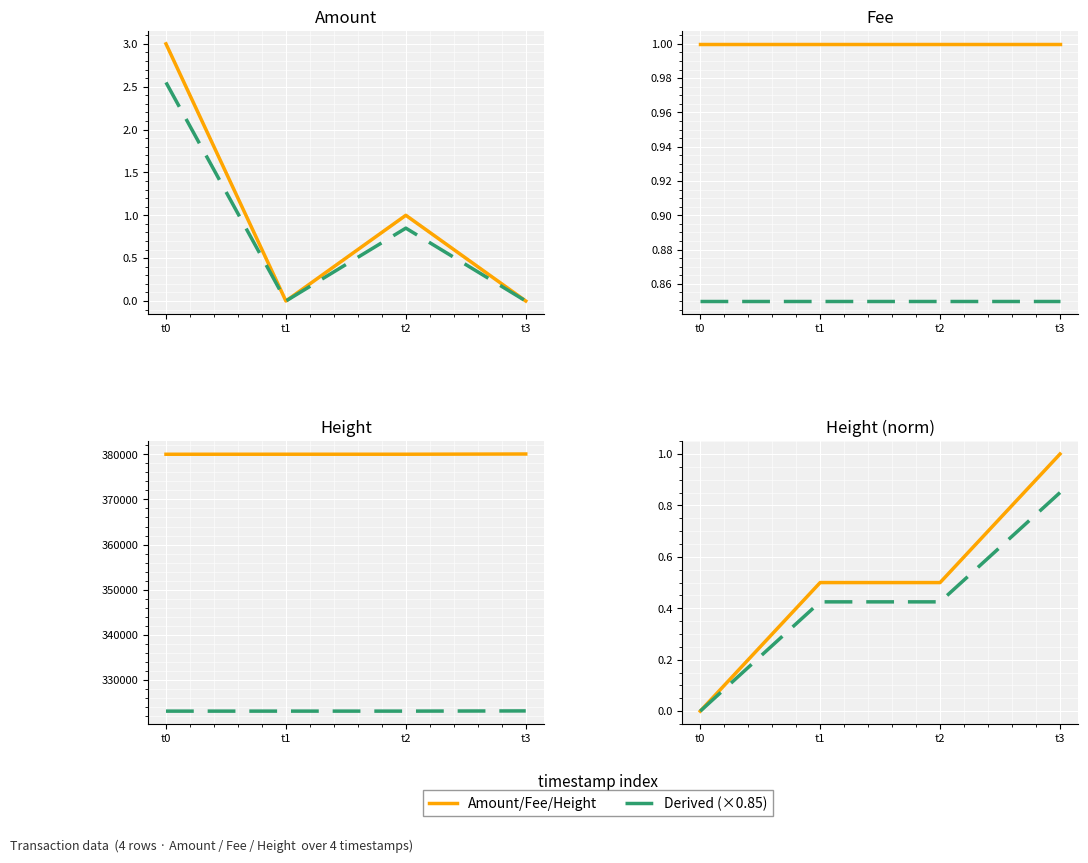

How many positive values does the Derived series have?

3